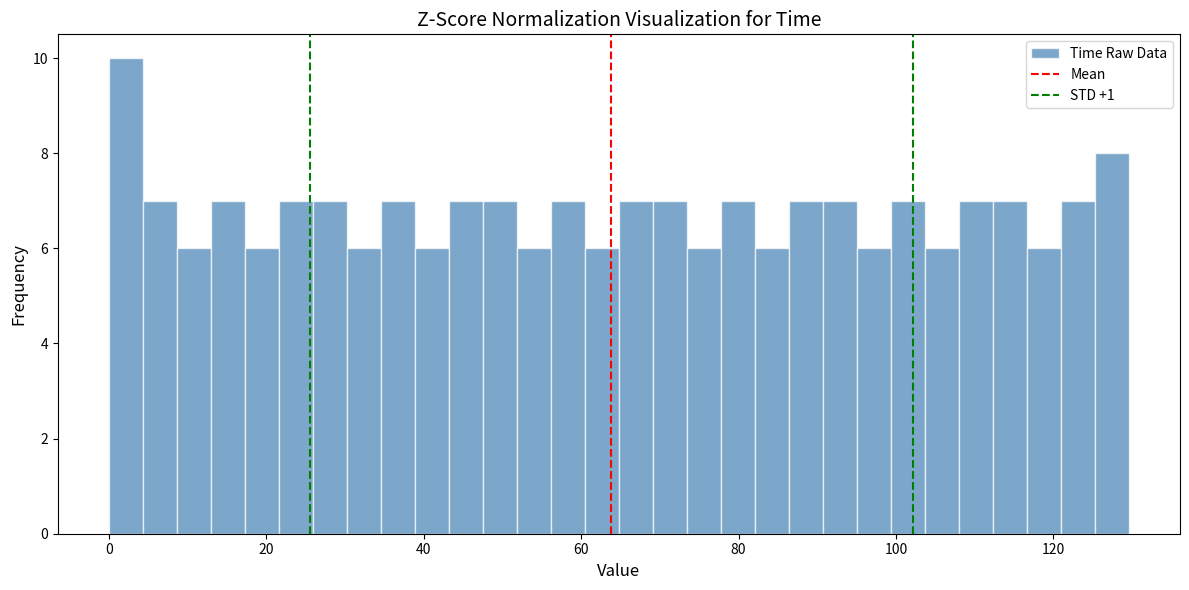

Read against the x-axis, roughly where is the centre of the tallest bar?

2